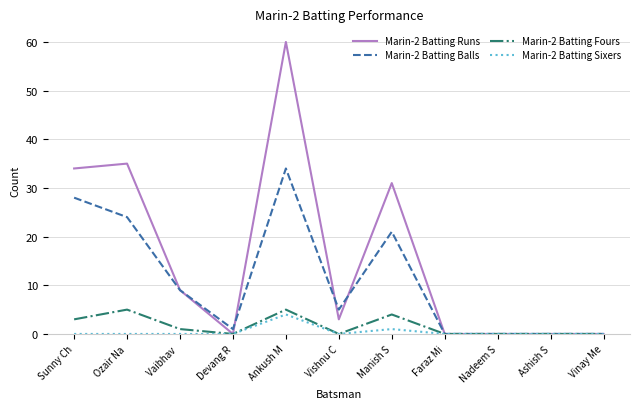

Which category has the highest value in the Marin-2 Batting Balls series?

Ankush M